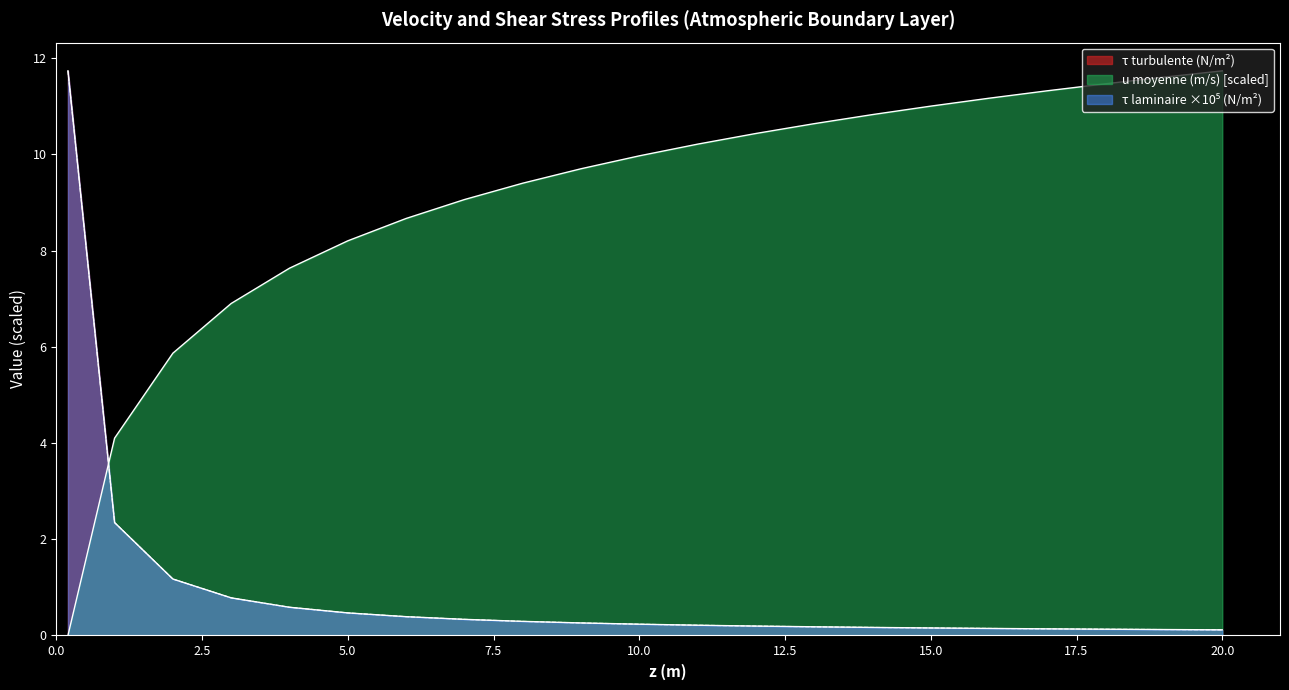

Where is tau turbulente nearest to the value 5?

1